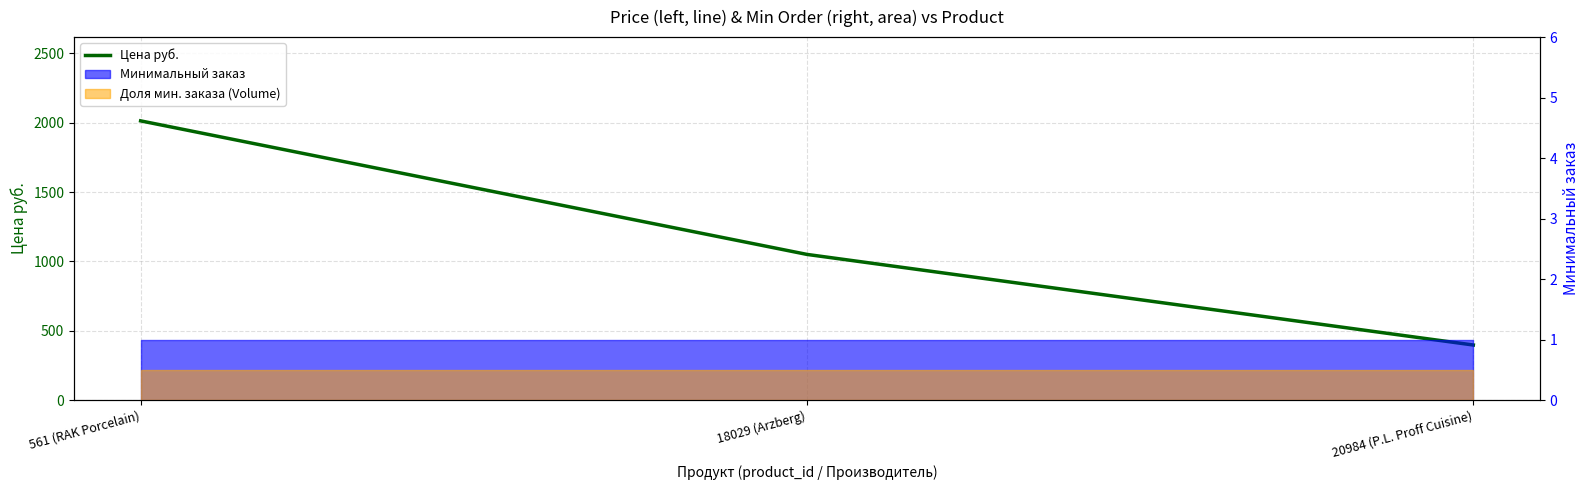

What is the change in value from 561 (RAK Porcelain) to 18029 (Arzberg)?

-963.4